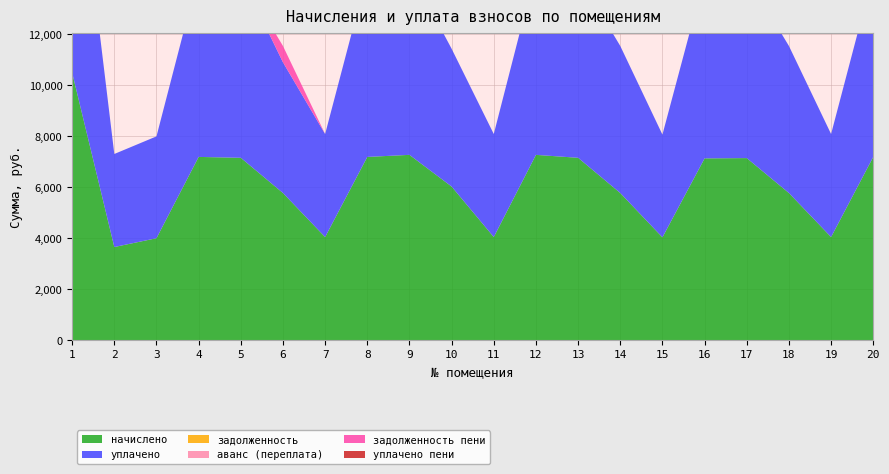

Reading right to left, extract all data points from this chart.

начислено: 20=7188.5	19=4043.5	18=5771.5	17=7142.4	16=7131.0	15=4032.0	14=5771.5	13=7153.9	12=7269.1	11=4043.5	10=6025.1	9=7269.2	8=7188.5	7=4043.5	6=5771.5	5=7153.9	4=7188.5	3=3997.4	2=3651.8	1=10494.7
уплачено: 20=7188.5	19=4043.5	18=5771.5	17=7142.4	16=7131.0	15=4032.0	14=5771.5	13=7153.9	12=7269.1	11=4043.5	10=5407.9	9=7269.2	8=7188.5	7=4043.5	6=5130.2	5=7153.9	4=7188.5	3=3997.4	2=3651.8	1=10494.7
задолженность: 20=0.0	19=0.0	18=0.0	17=0.0	16=0.0	15=0.0	14=0.0	13=0.0	12=0.0	11=0.0	10=0.0	9=0.0	8=0.0	7=0.0	6=0.0	5=0.0	4=0.0	3=0.0	2=0.0	1=0.0
аванс (переплата): 20=0.0	19=0.0	18=0.0	17=0.0	16=0.0	15=0.0	14=0.0	13=0.0	12=0.0	11=0.0	10=0.0	9=0.0	8=0.0	7=0.0	6=0.0	5=0.0	4=0.0	3=0.0	2=0.0	1=0.0
задолженность пени: 20=0.0	19=0.0	18=0.0	17=0.0	16=0.0	15=0.0	14=0.0	13=0.0	12=0.0	11=0.0	10=0.0	9=0.0	8=0.0	7=0.0	6=641.3	5=0.0	4=0.0	3=0.0	2=0.0	1=0.0
уплачено пени: 20=0.0	19=0.0	18=0.0	17=0.0	16=0.0	15=0.0	14=0.0	13=0.0	12=0.0	11=0.0	10=0.0	9=0.0	8=0.0	7=0.0	6=0.0	5=0.0	4=0.0	3=0.0	2=0.0	1=0.0